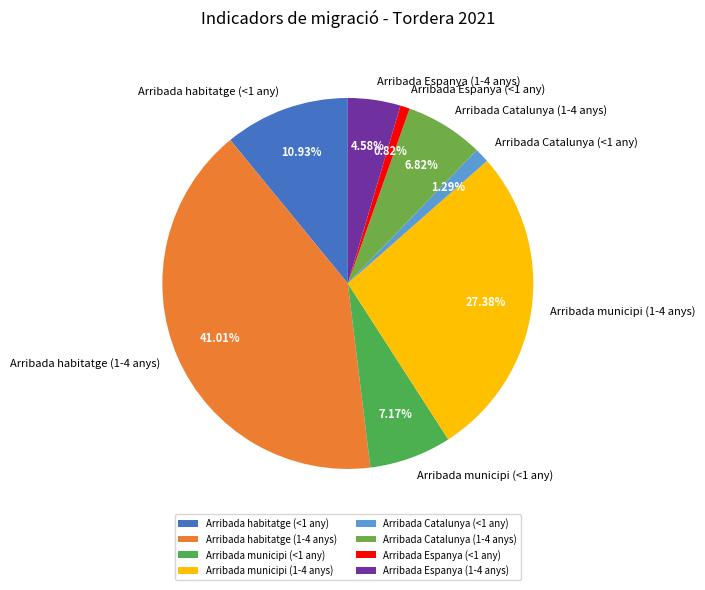

Do Arribada habitatge (<1 any) and Arribada Catalunya (<1 any) together represent more than half of the pie?

No